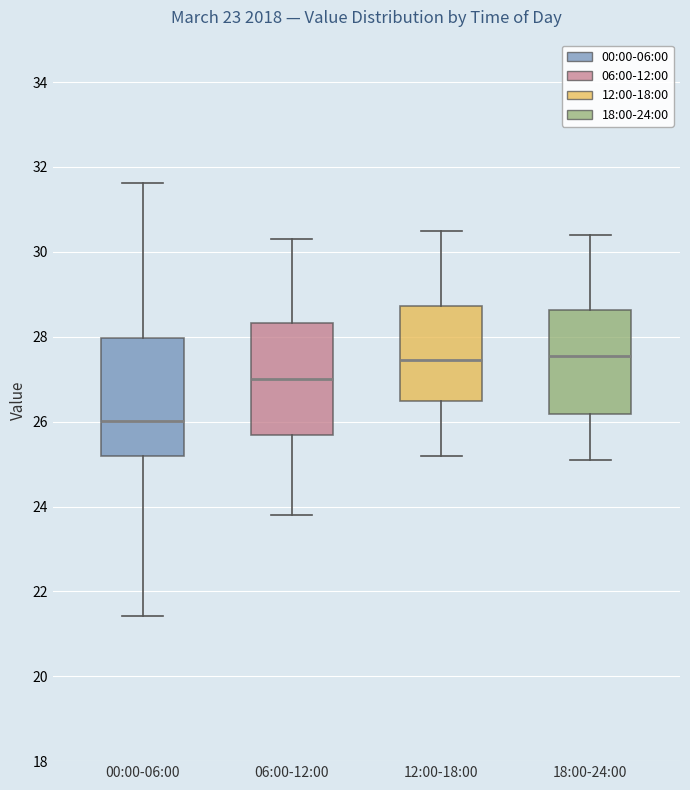

Which box has the lowest median line?

00:00-06:00